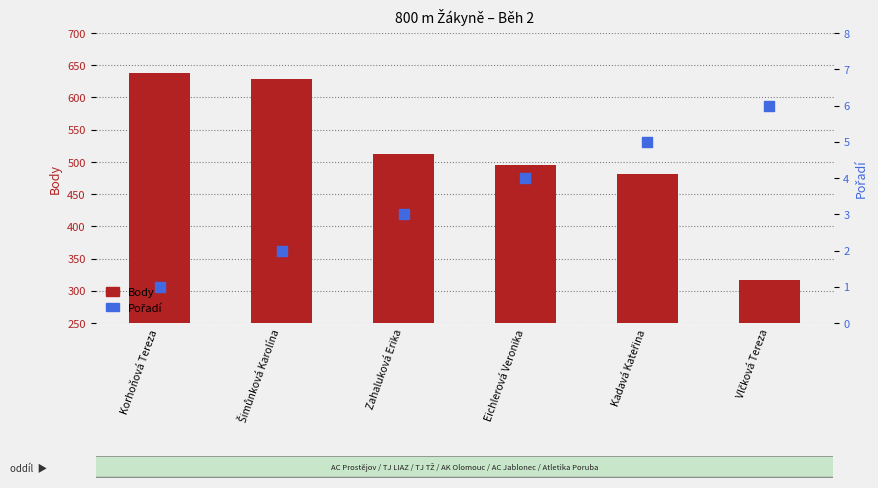

Is the value of Pořadí at Korhoňová Tereza greater than the value of Body at Vlčková Tereza?

No